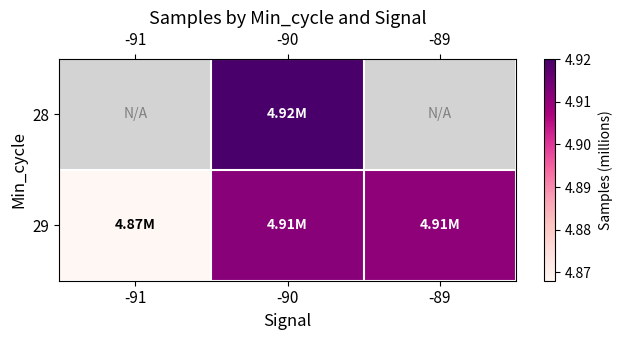

True or false: 29 has a value of 4.9 at -91.

True